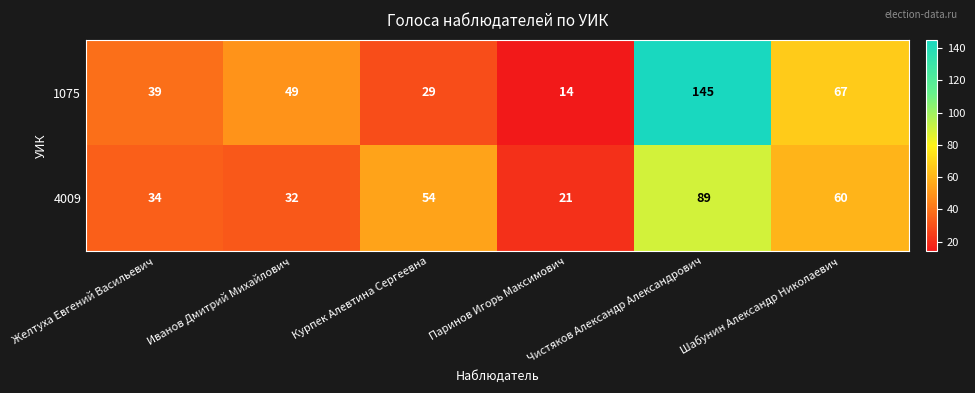

What is the greatest value displayed?

145